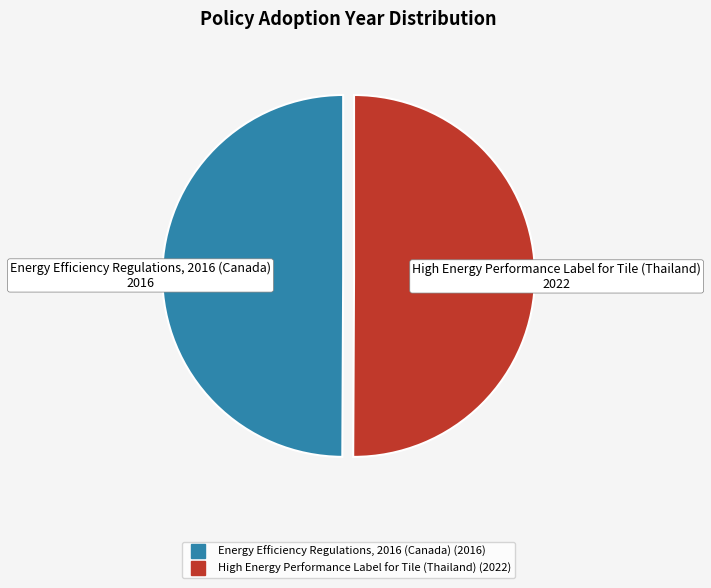

What percentage is the High Energy Performance Label for Tile (Thailand) slice, to the nearest percent?

50%